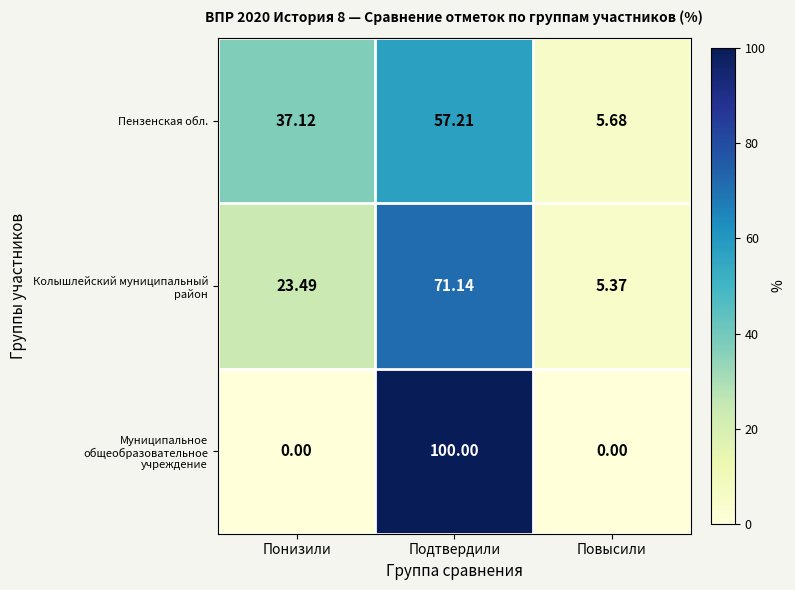

At which label does Пензенская обл. first exceed 37?

Понизили